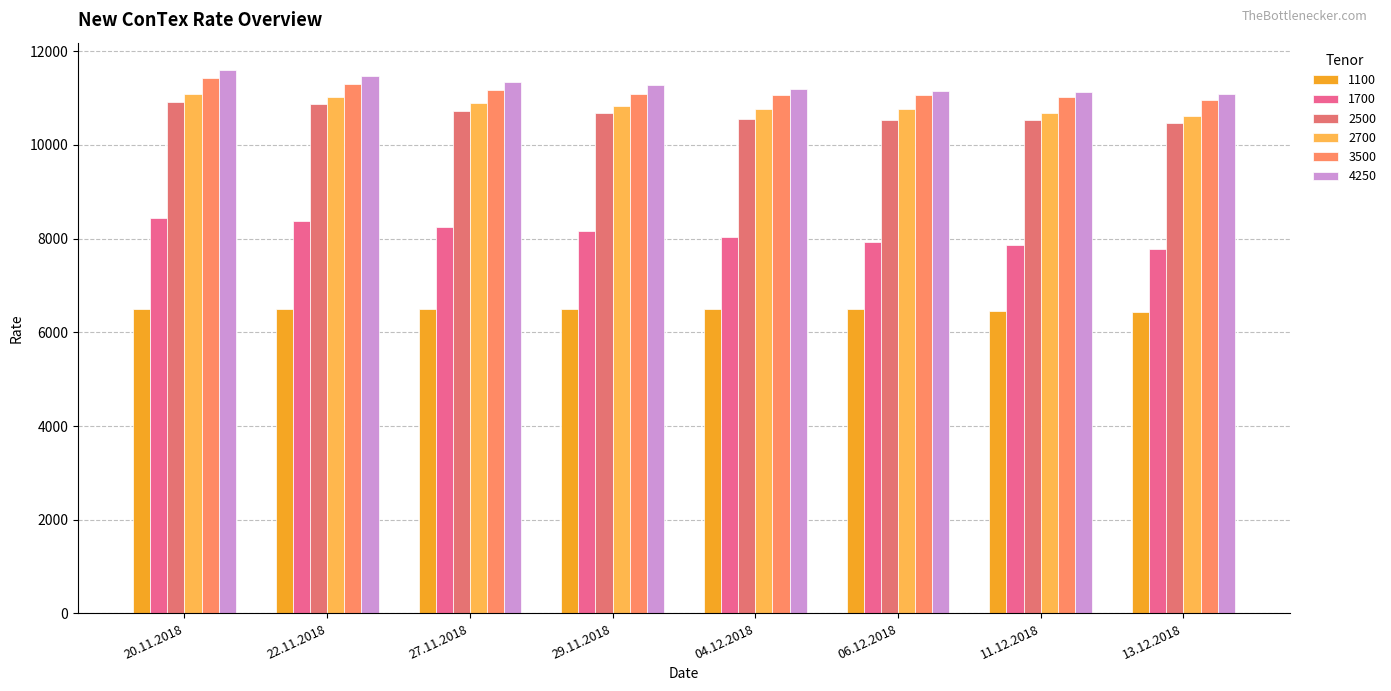

How many distinct data groups are displayed?

6